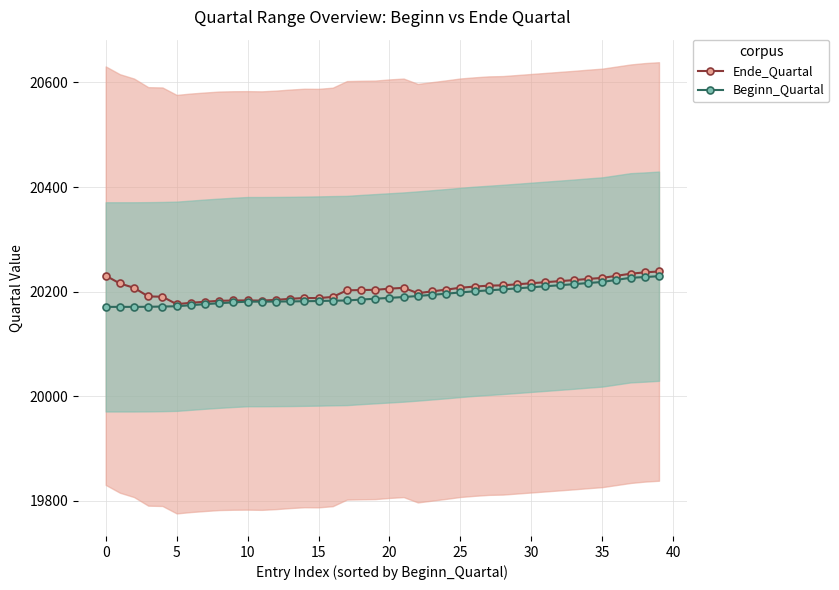

How many data points does each series have?

40